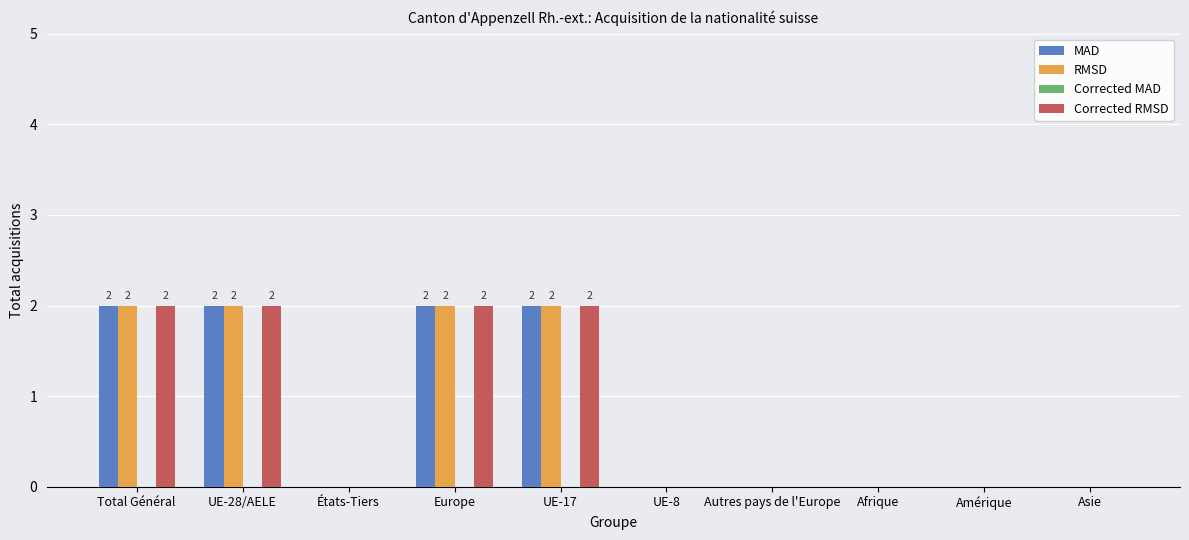

True or false: RMSD has a value of 3 at UE-28/AELE.

False